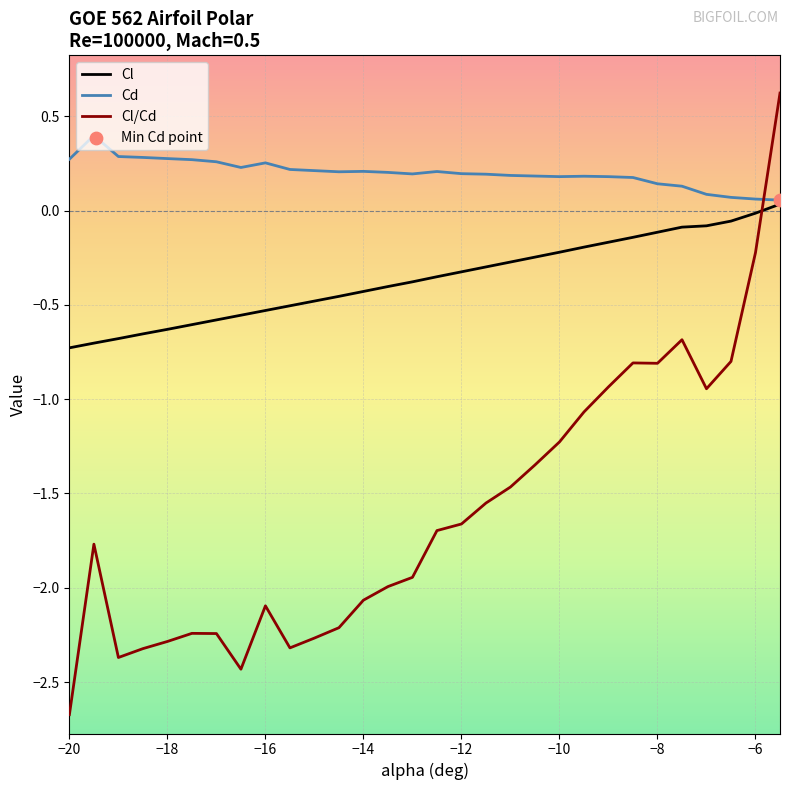

Rank the series by their average value, from lowest to highest.

Cl/Cd, Cl, Cd